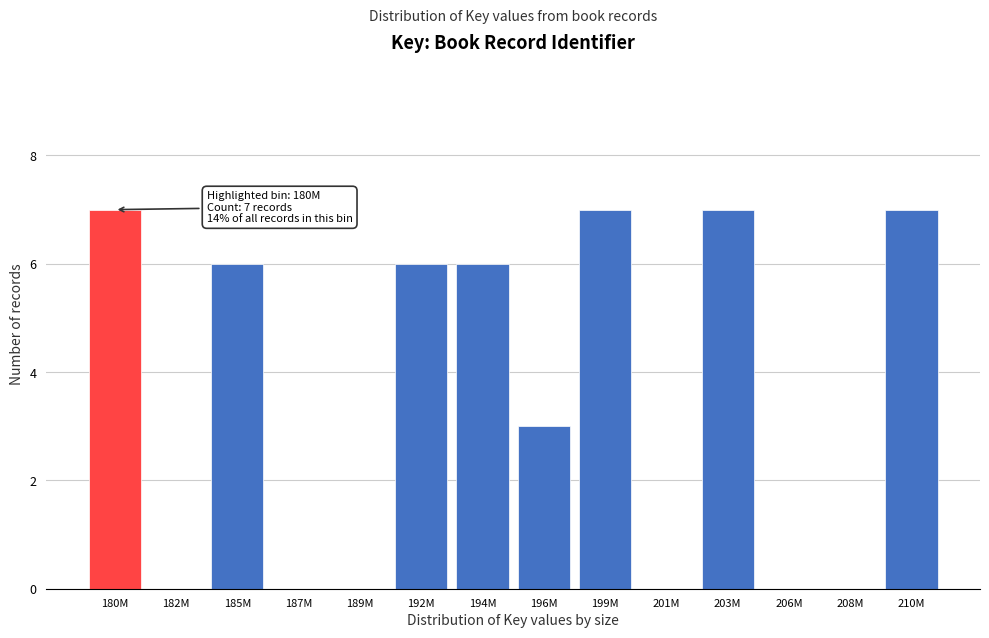

Reading left to right, extract all data points from this chart.

180M=7	182M=0	185M=6	187M=0	189M=0	192M=6	194M=6	196M=3	199M=7	201M=0	203M=7	206M=0	208M=0	210M=7